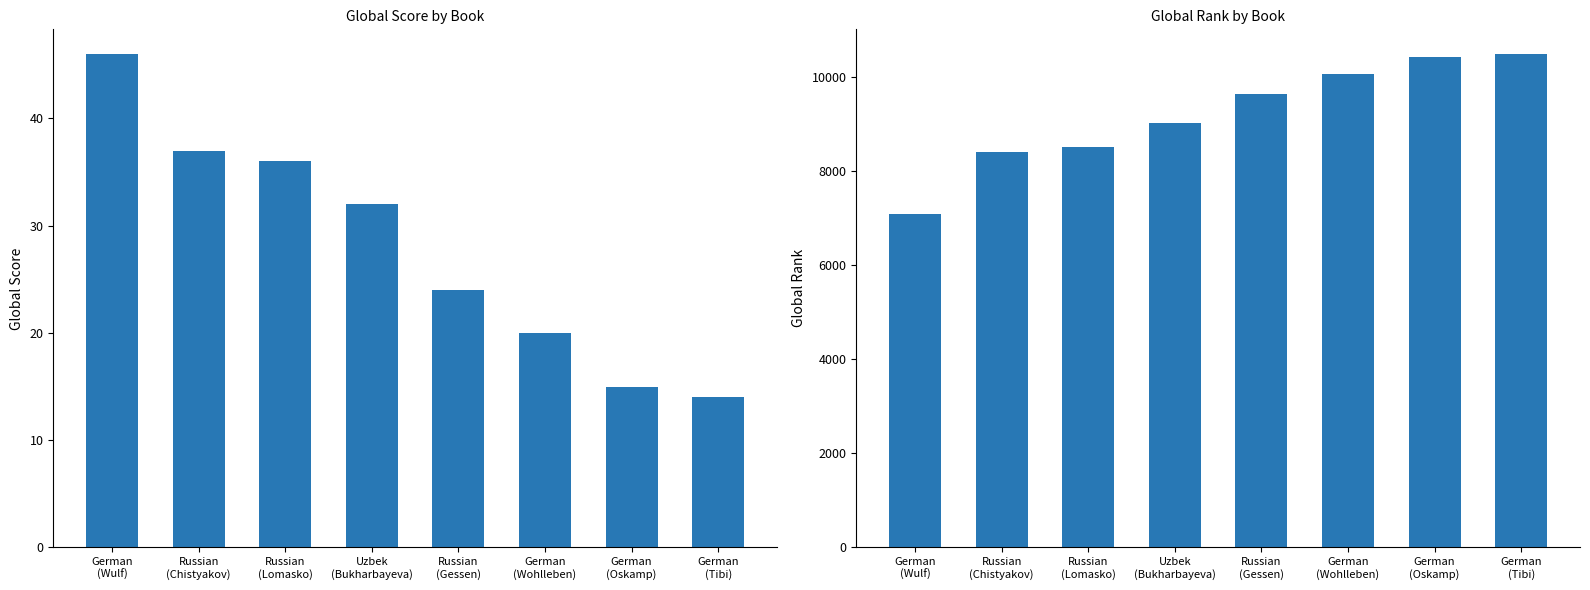

What position from the right is Russian
(Gessen)?

4